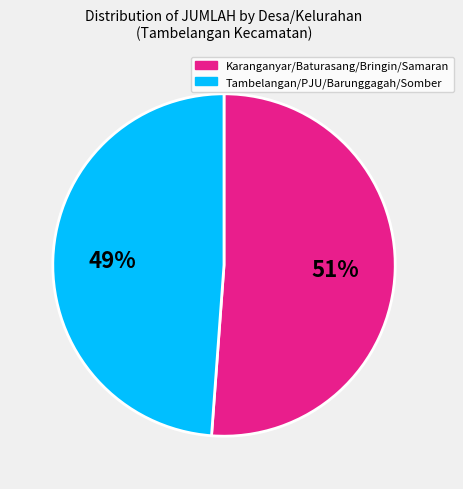

Is there any slice that represents more than half of the pie?

Yes